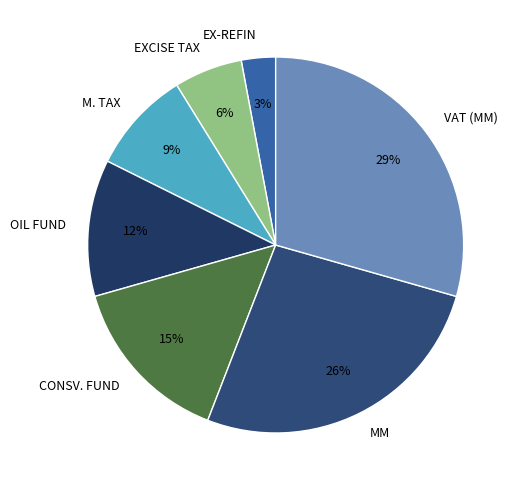

Is CONSV. FUND the majority of the pie?

No